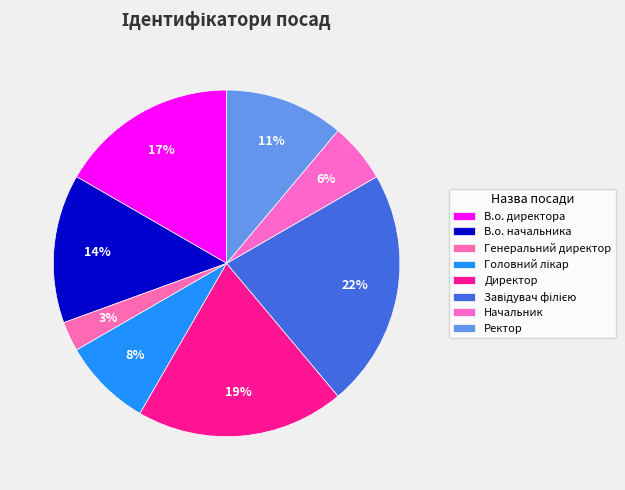

Which category has the smallest portion of the pie?

Генеральний директор